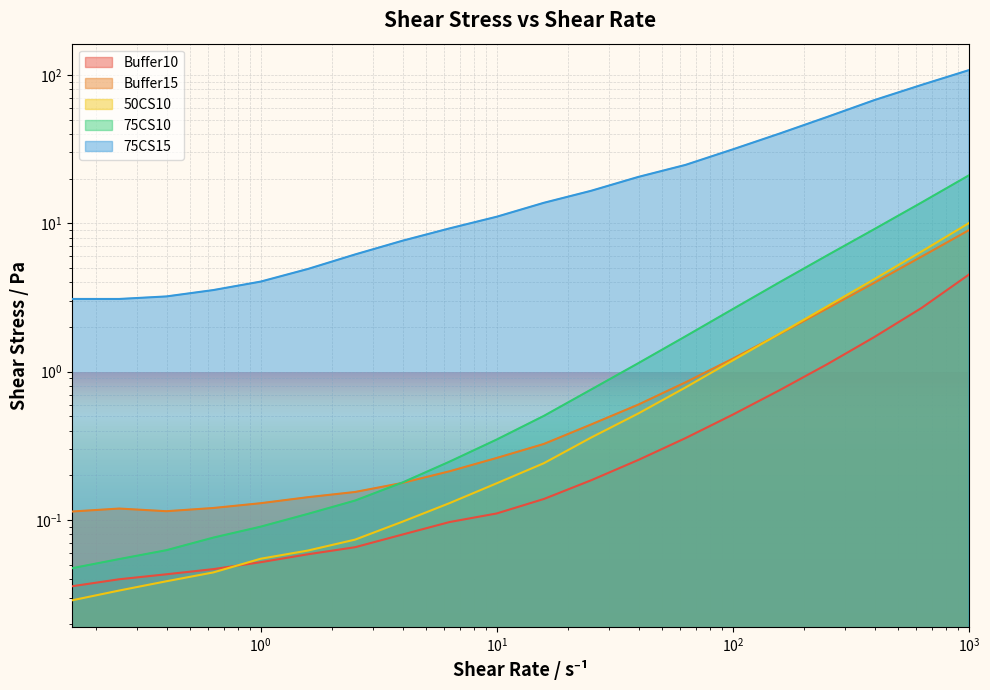

How many series are shown in this chart?

5